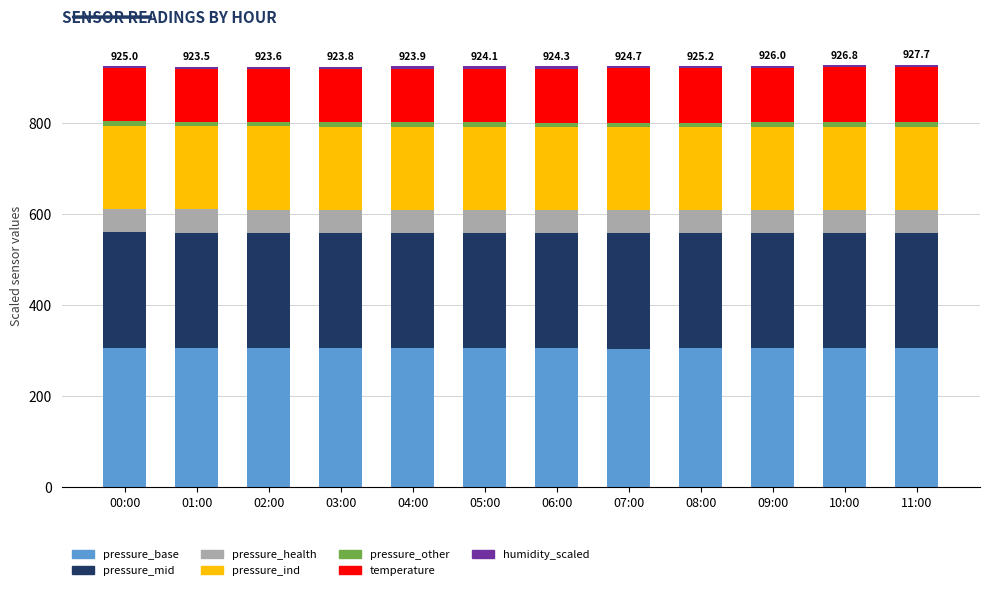

What is the lowest value of the pressure_base series?

304.0